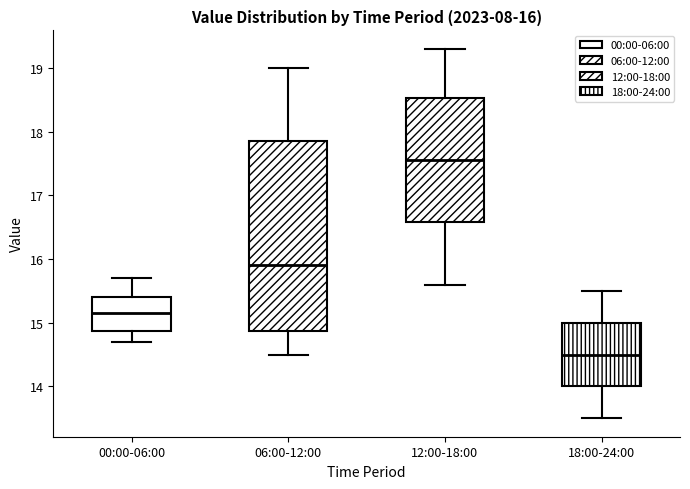

Which box has the highest median line?

12:00-18:00